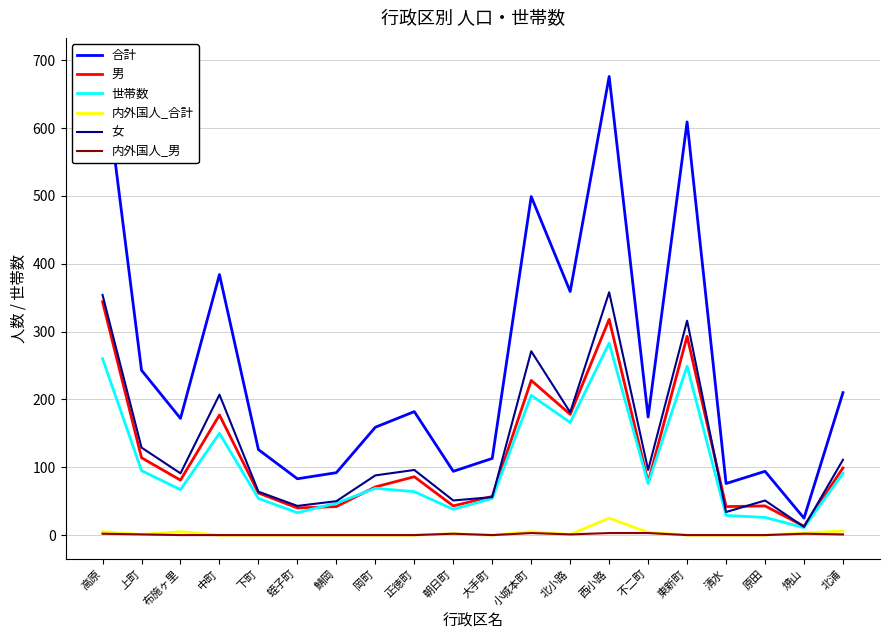

What is the label of the 19th point from the left?

焼山